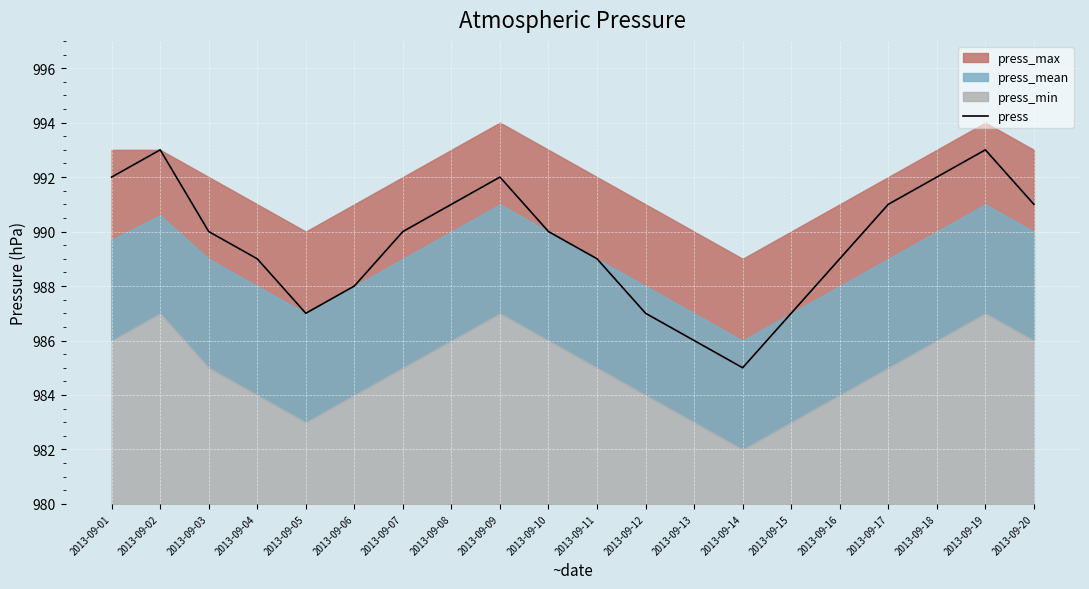

Read the value at 2013-09-19.

993